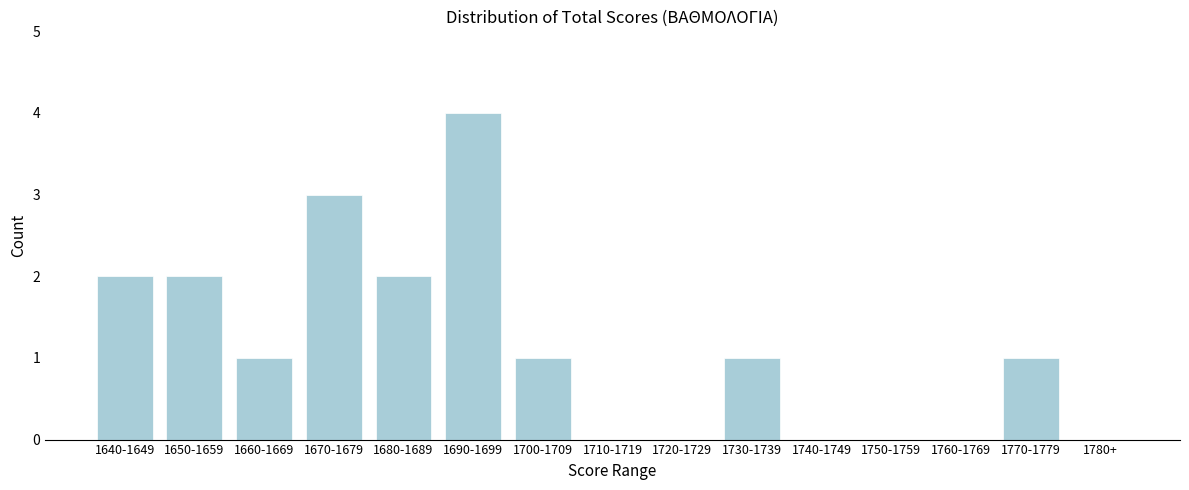

Reading left to right, transcribe all the data shown in this chart.

1640-1649=2	1650-1659=2	1660-1669=1	1670-1679=3	1680-1689=2	1690-1699=4	1700-1709=1	1710-1719=0	1720-1729=0	1730-1739=1	1740-1749=0	1750-1759=0	1760-1769=0	1770-1779=1	1780+=0